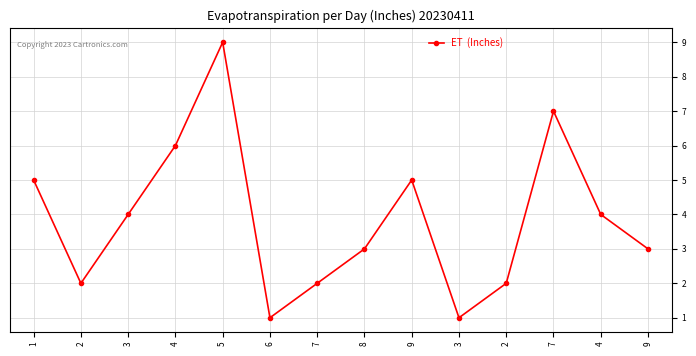

How many values are below 4?

7